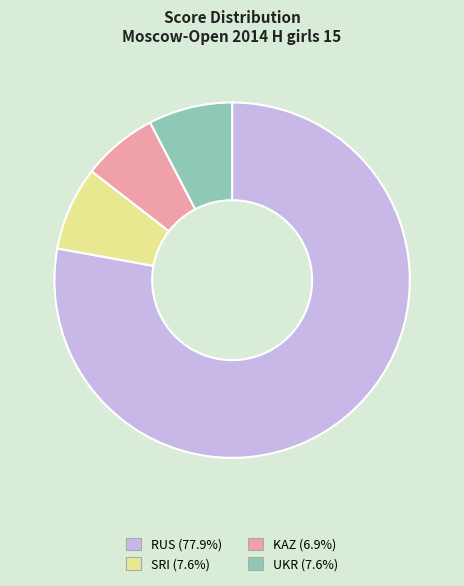

Is there a majority slice in this chart?

Yes